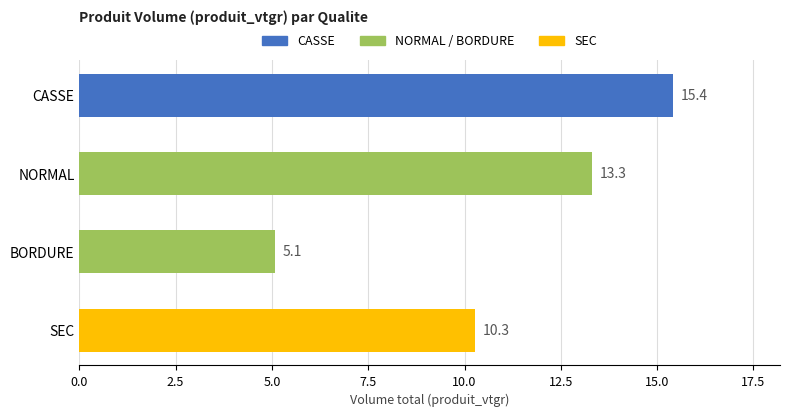

Reading top to bottom, transcribe all the data shown in this chart.

15.4	13.3	5.1	10.3